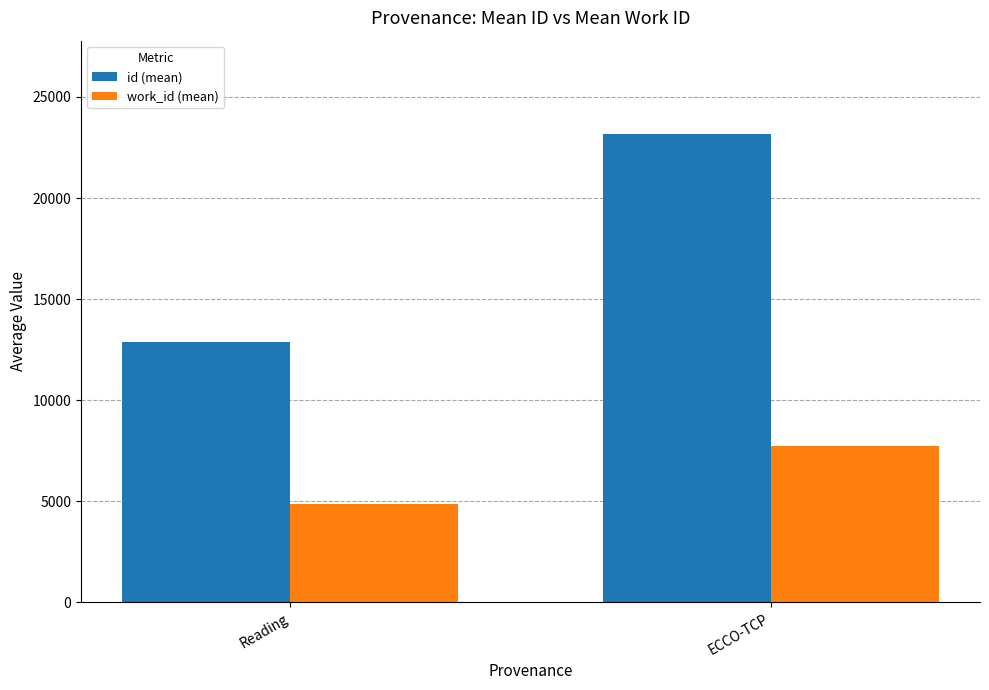

The id (mean) series shows 12902.6 at Reading. True or false?

True